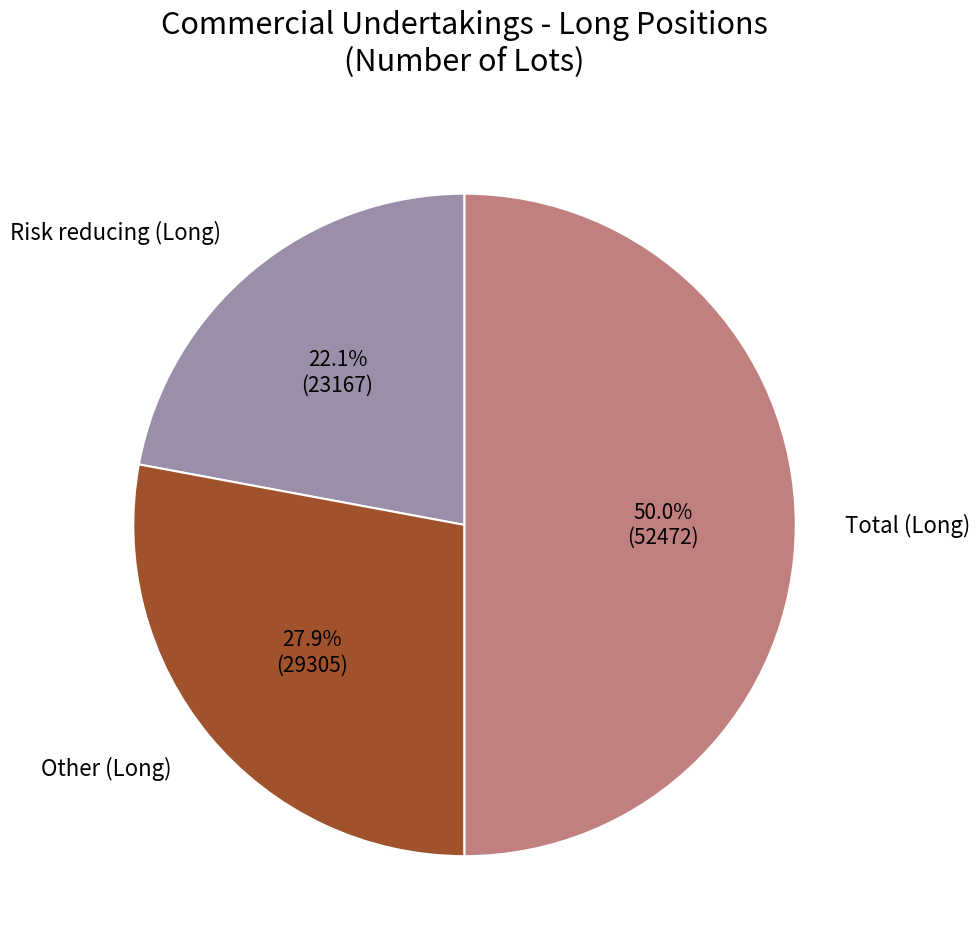

Is it true that Other (Long) is 40% of the pie?

False